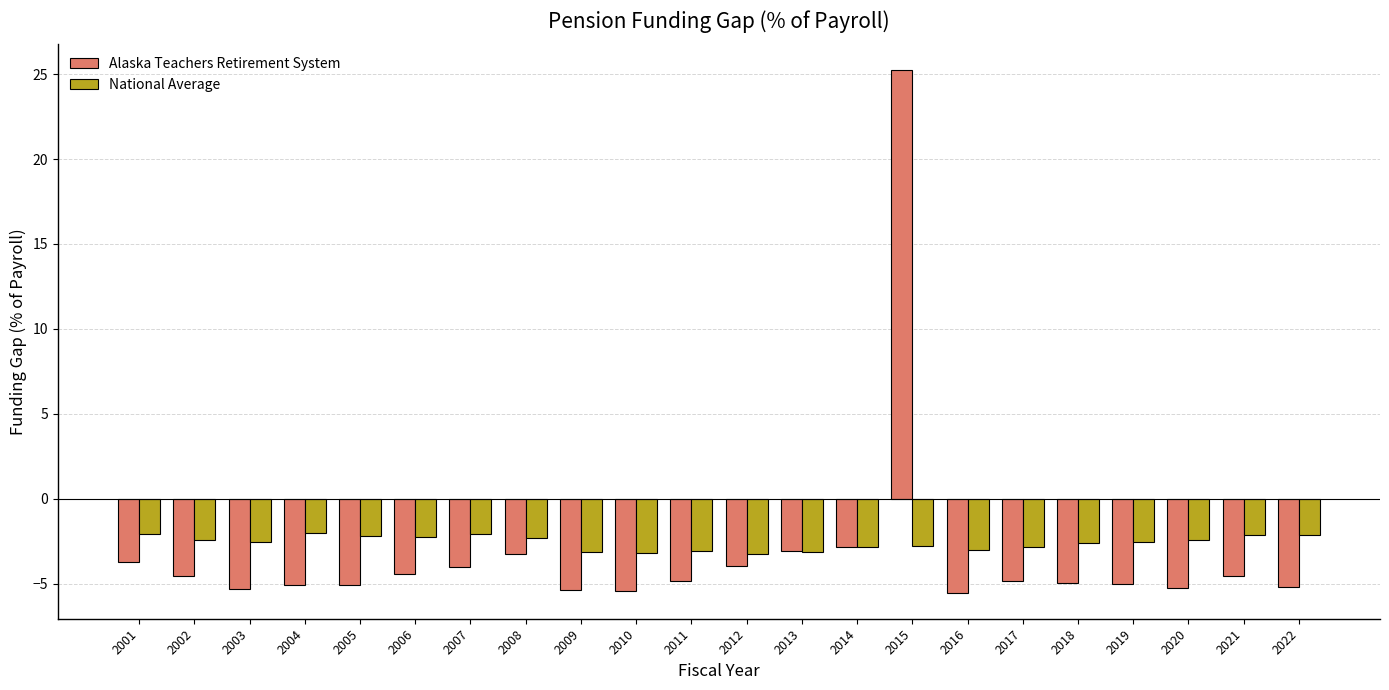

List the series in order of their peak value, lowest first.

National Average, Alaska Teachers Retirement System